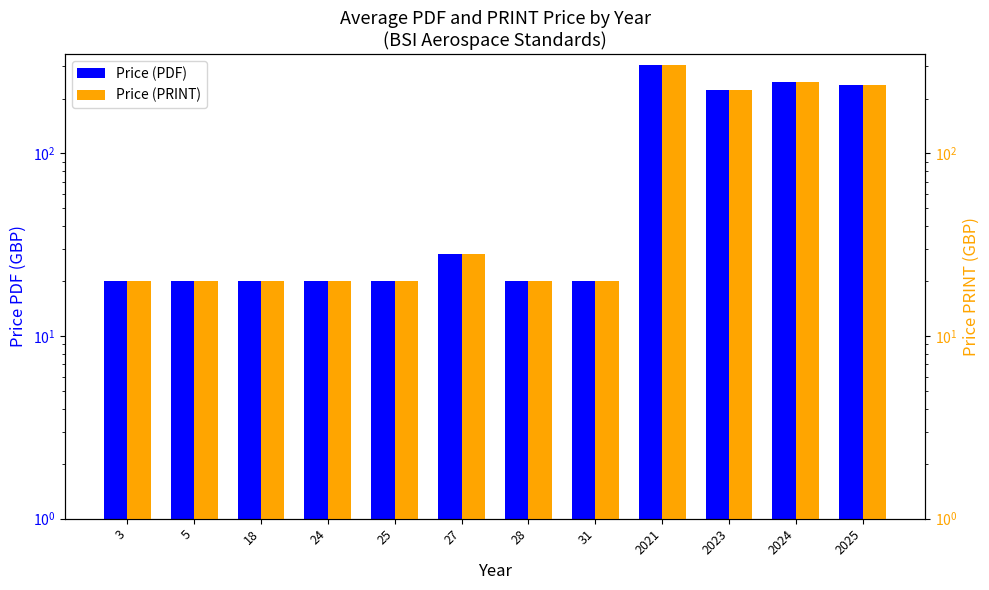

What value does the Price (PRINT) series have at 2025?

237.9